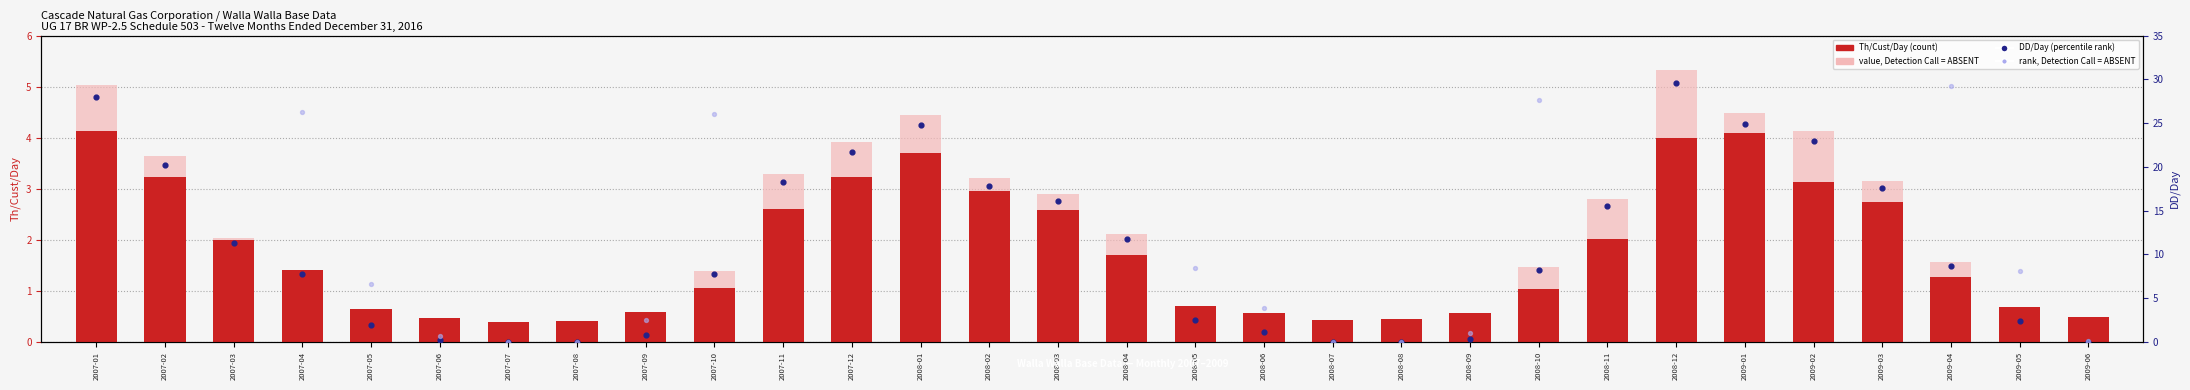

At which category is the sum across all series the highest?

2008-12